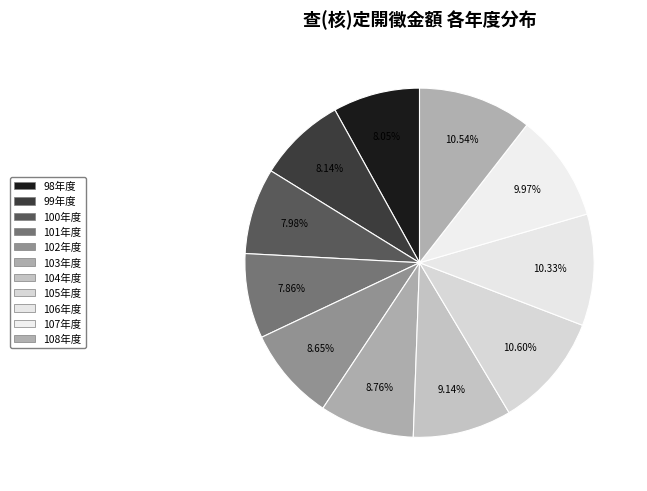

Count the number of slices in the pie.

11